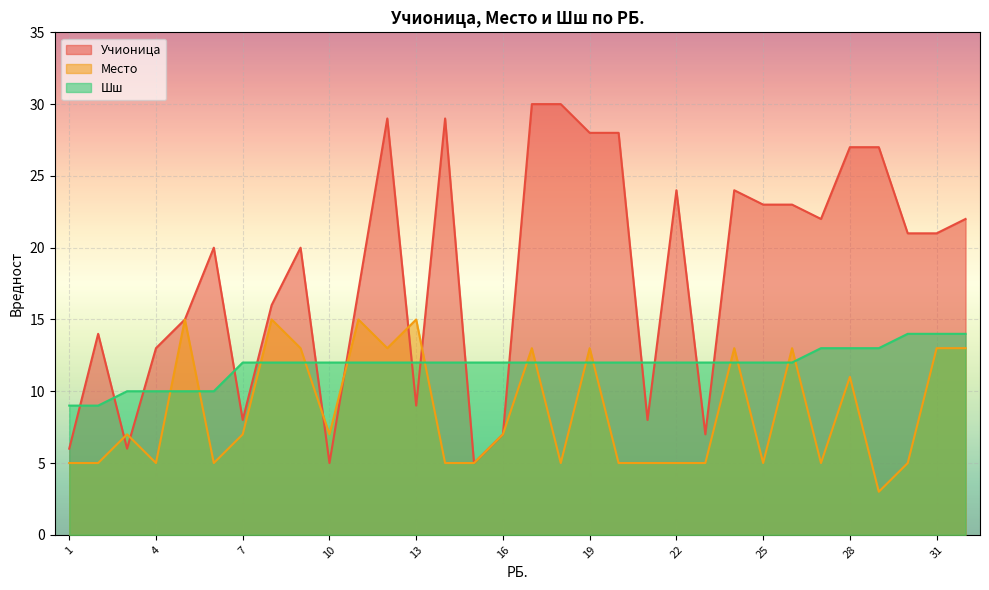

What are all the series names shown in the legend?

Учионица, Место, Шш